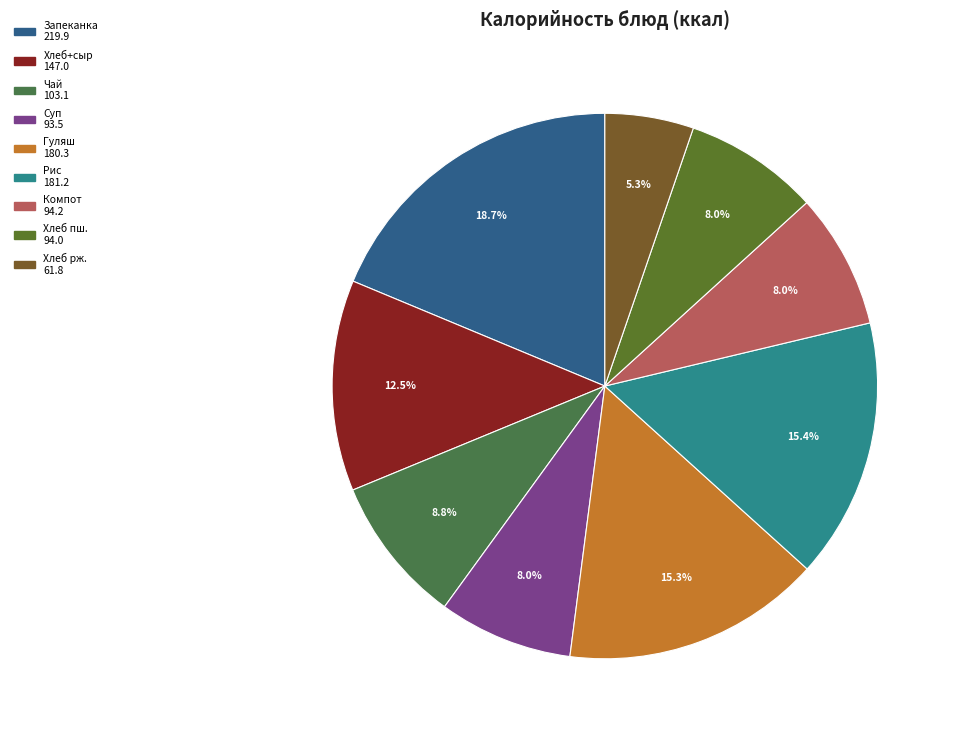

How many slices are in this pie chart?

9